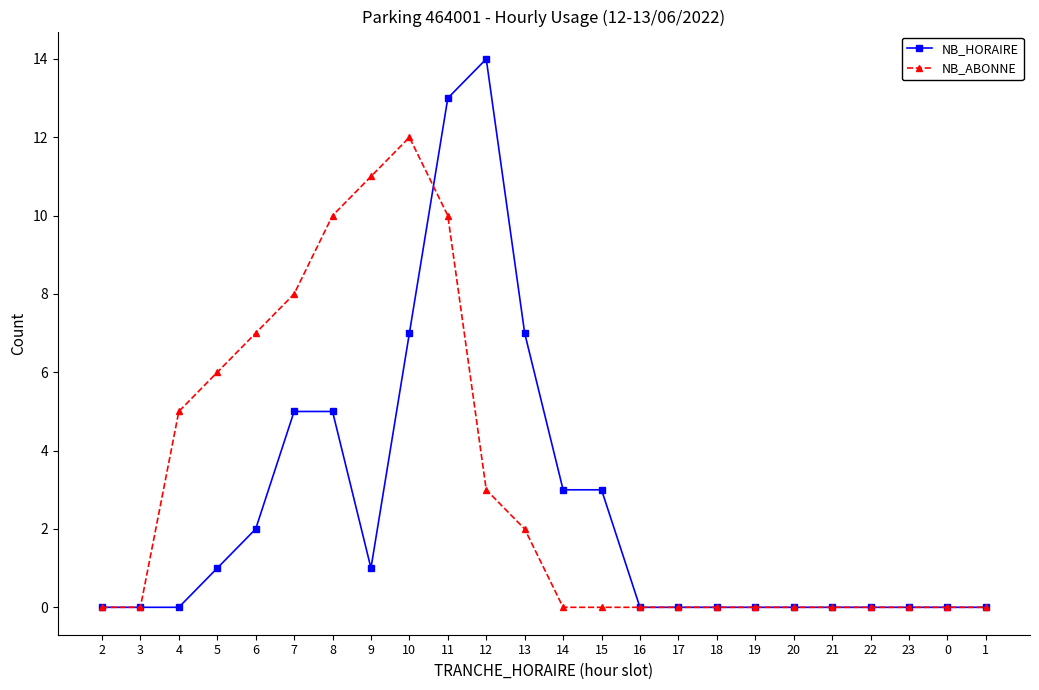

Reading right to left, transcribe all the data shown in this chart.

NB_HORAIRE: 0	0	0	0	0	0	0	0	0	0	3	3	7	14	13	7	1	5	5	2	1	0	0	0
NB_ABONNE: 0	0	0	0	0	0	0	0	0	0	0	0	2	3	10	12	11	10	8	7	6	5	0	0